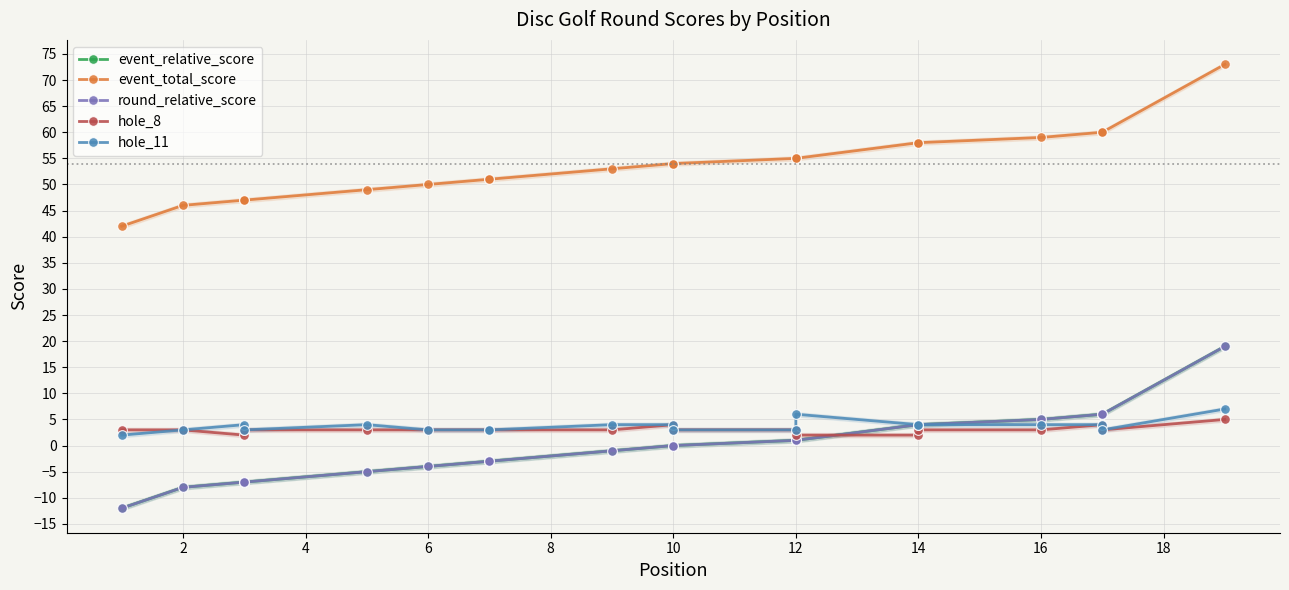

How many lines are shown in the chart?

5